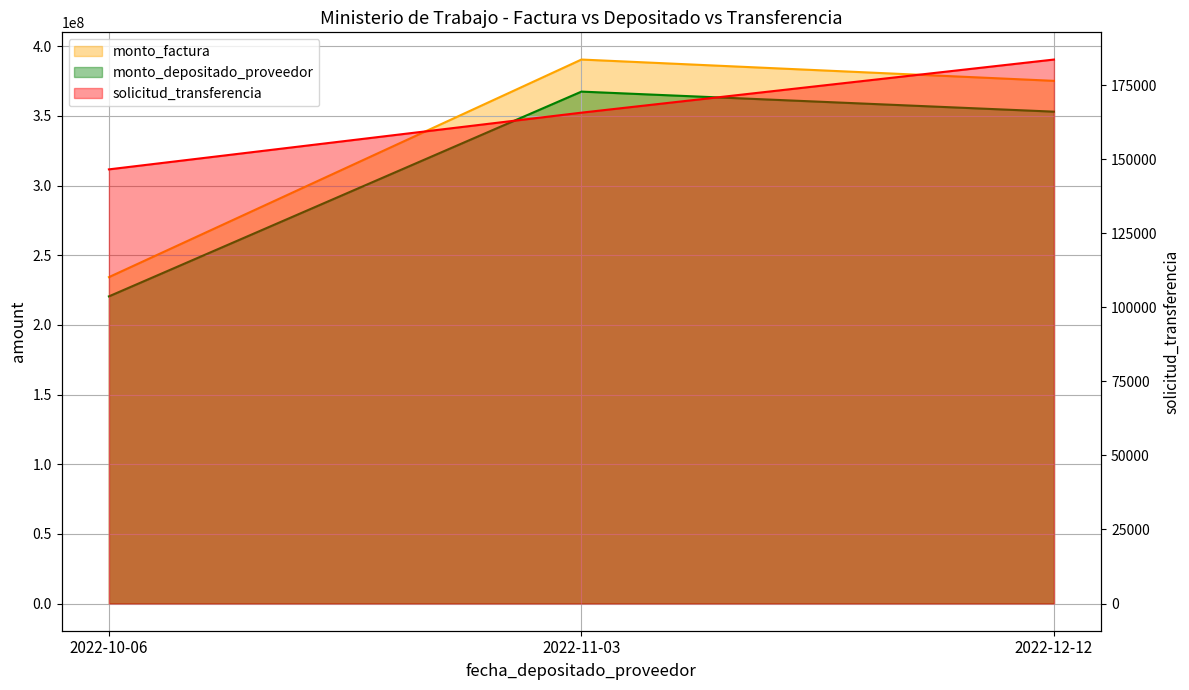

What is the greatest value displayed?

390500000